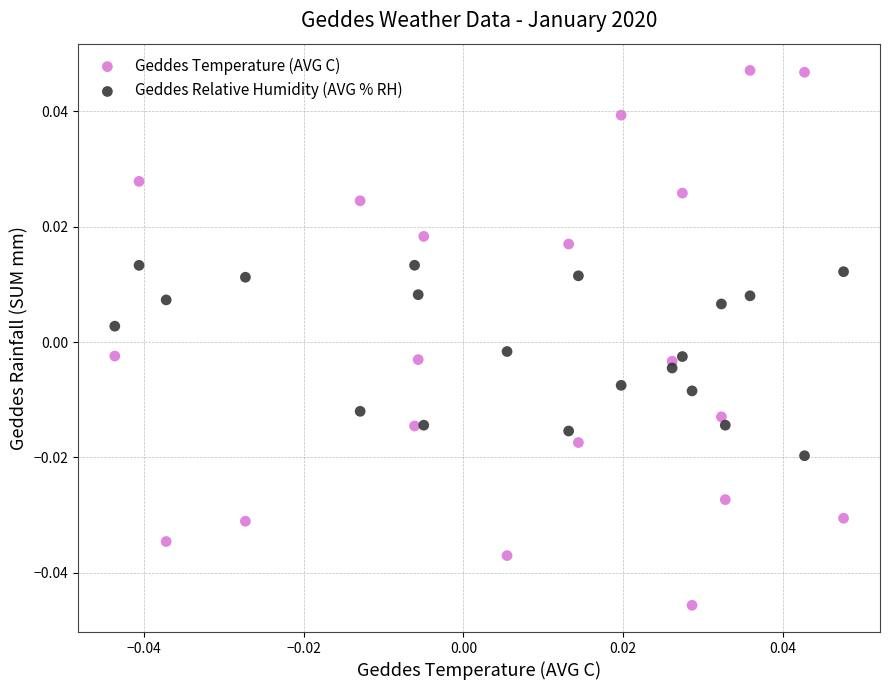

Which series reaches the maximum Y coordinate?

Geddes Temperature (AVG C)